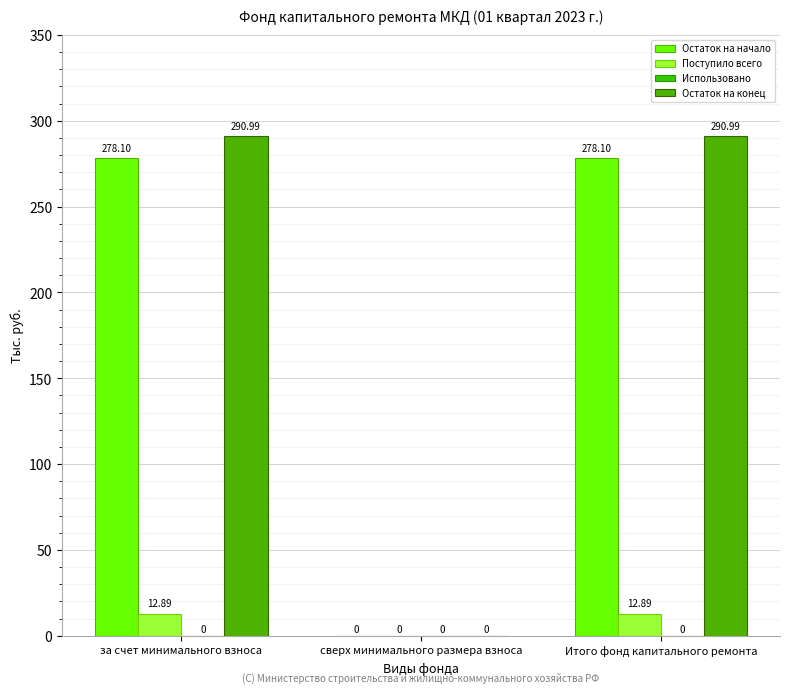

Which category has the highest value across all series?

за счет минимального взноса